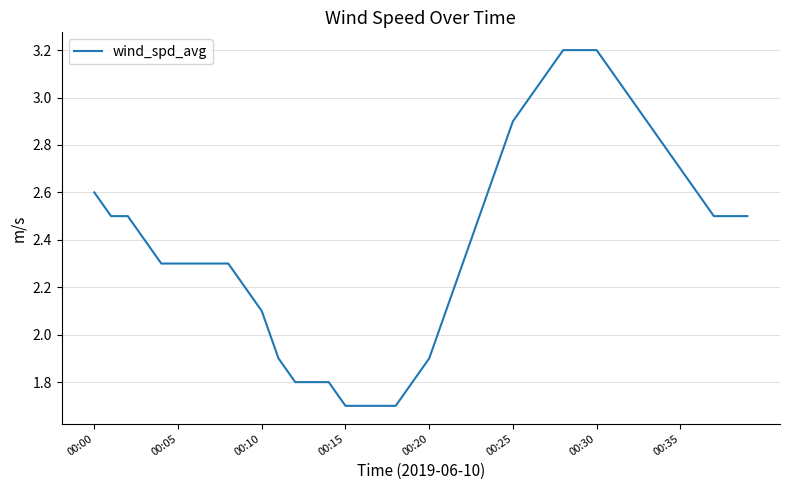

What is the greatest value displayed?

3.2